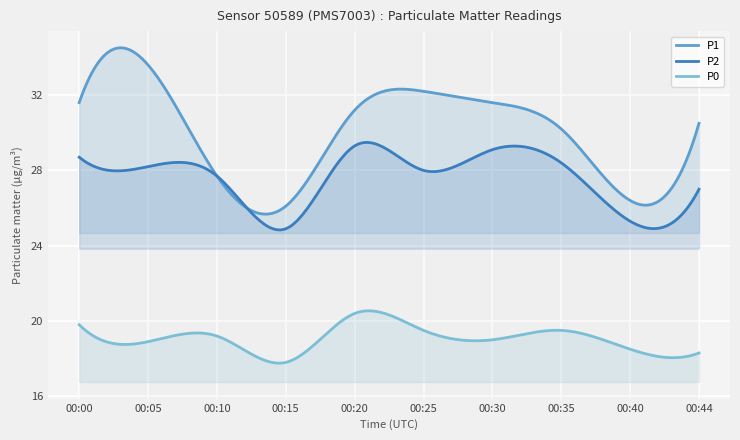

What is the sum of the P0 values at 00:10 and 00:05?

38.1